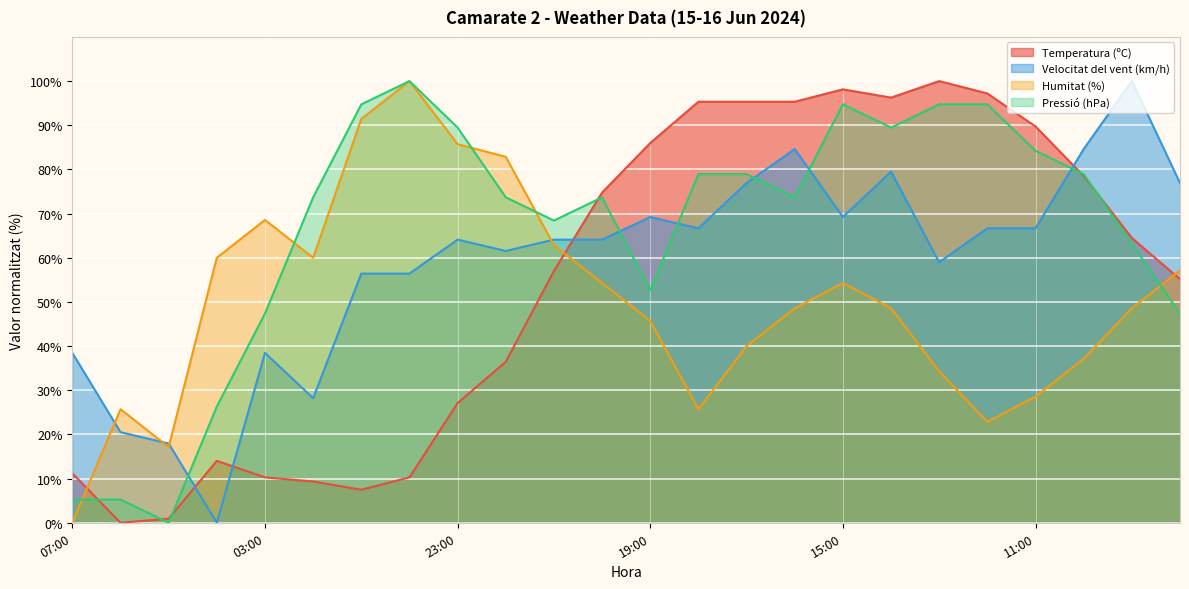

Which has a higher value, 20:00 or 22:00?

20:00